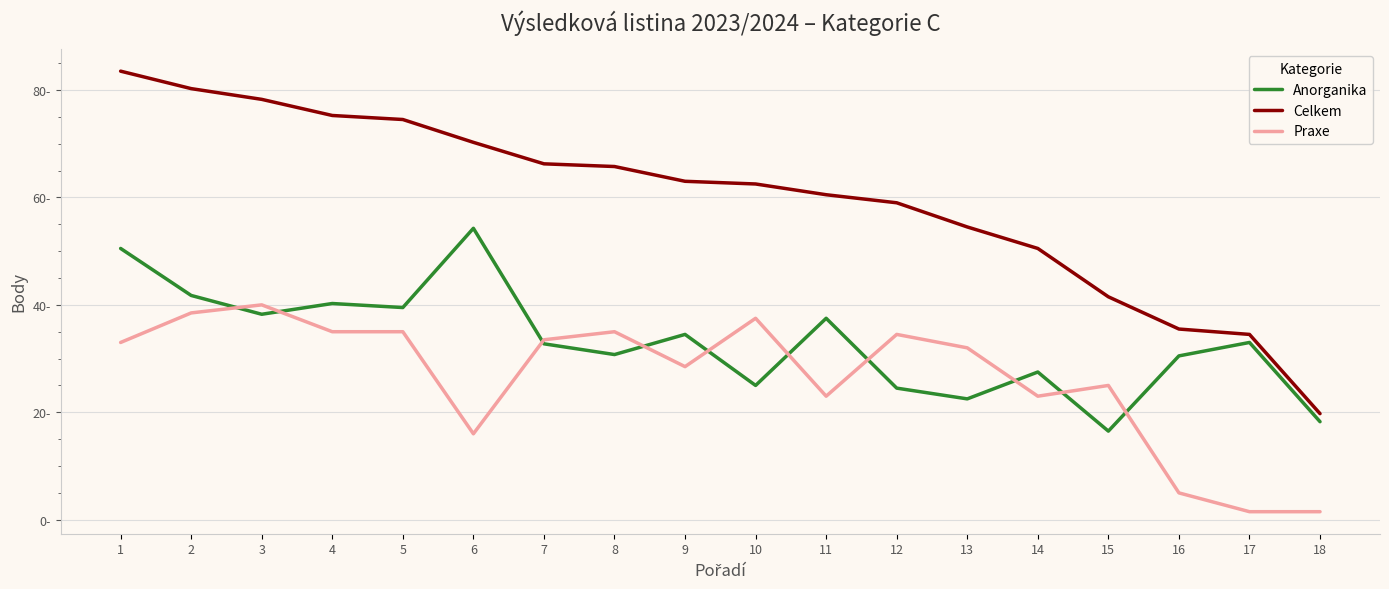

What are all the series names shown in the legend?

Anorganika, Celkem, Praxe